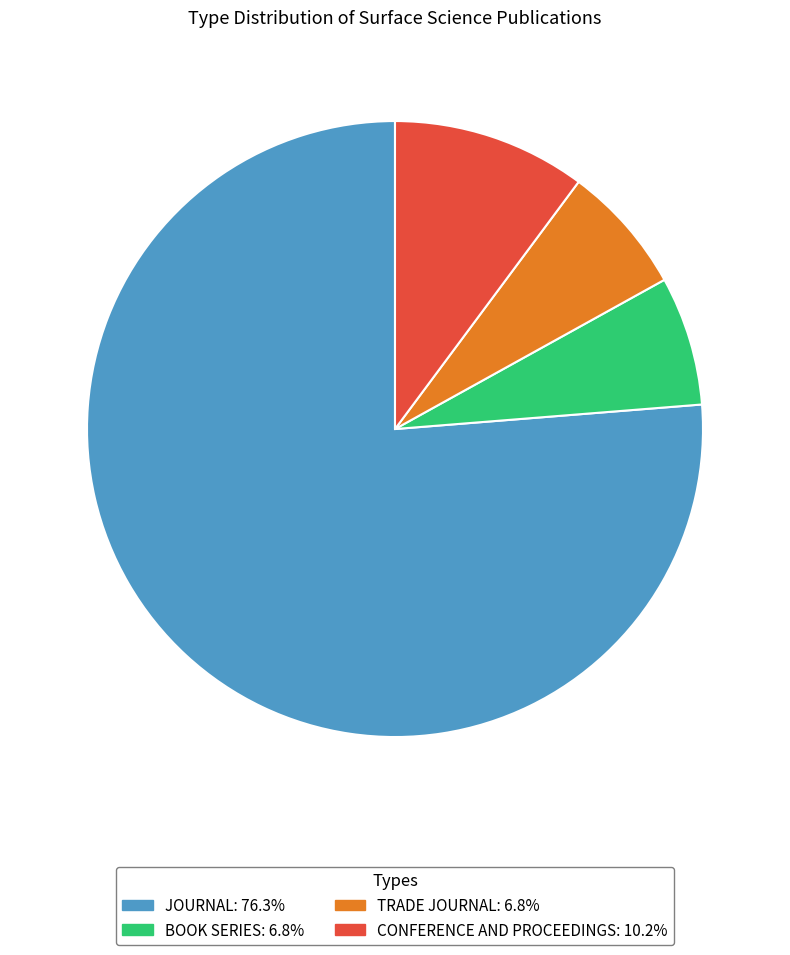

Is there a majority slice in this chart?

Yes